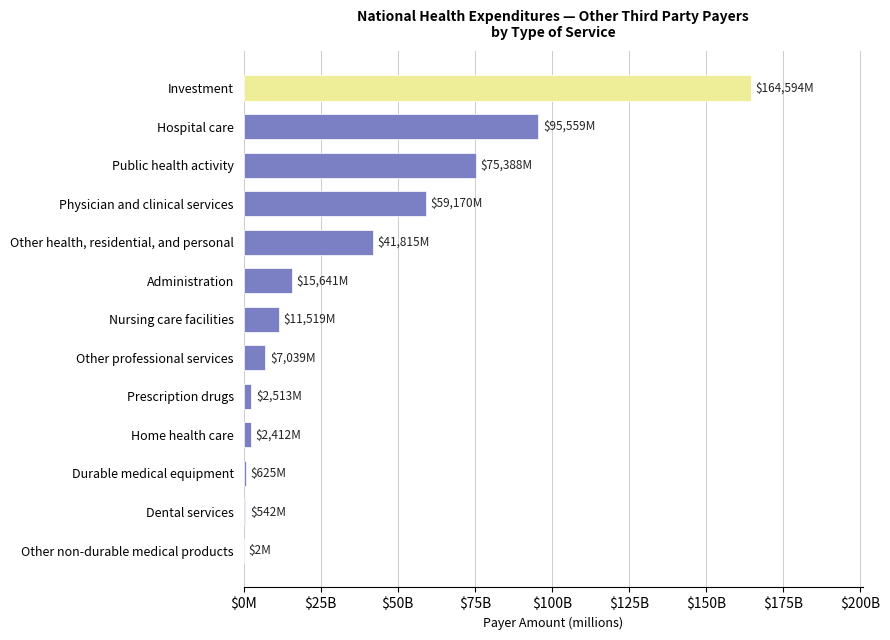

Approximately how many times larger is the value at Administration compared to Home health care?

6.5